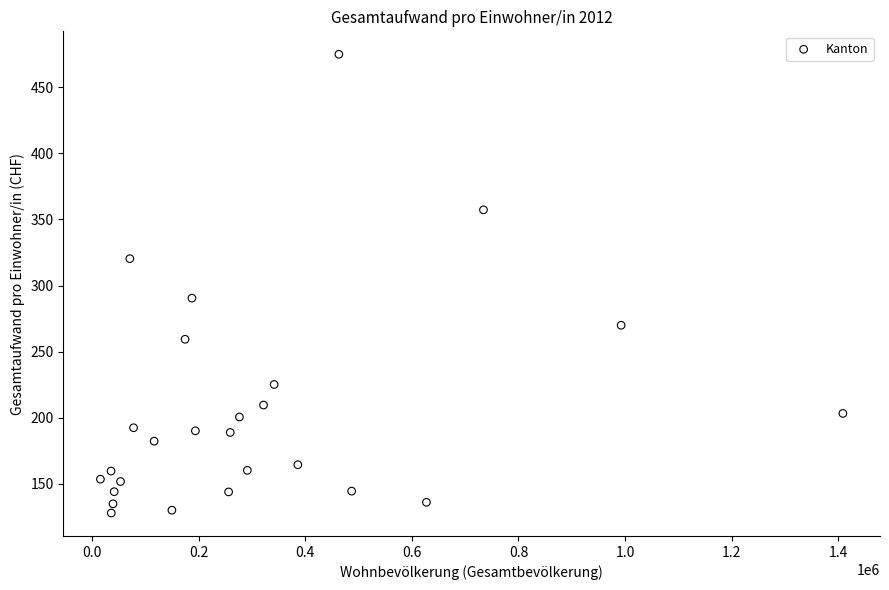

What is the range of Y values (max minus min)?

347.3